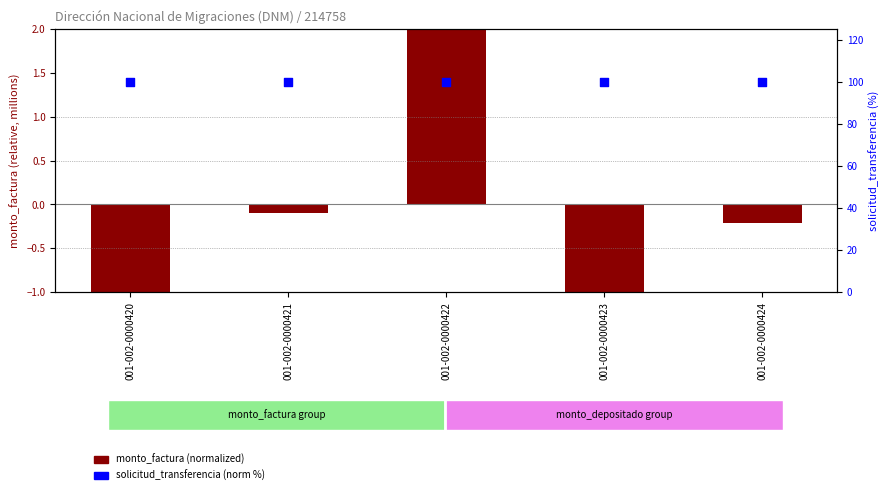

Which series contains the highest Y value?

solicitud_transferencia (norm %)